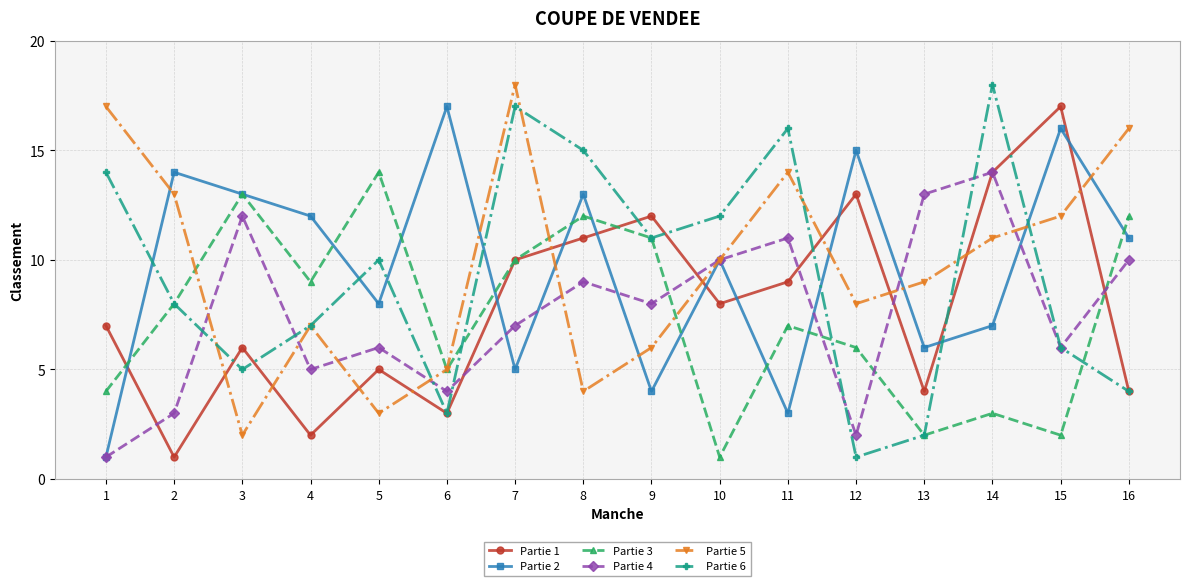

True or false: Partie 5 and Partie 1 cross at least once.

True